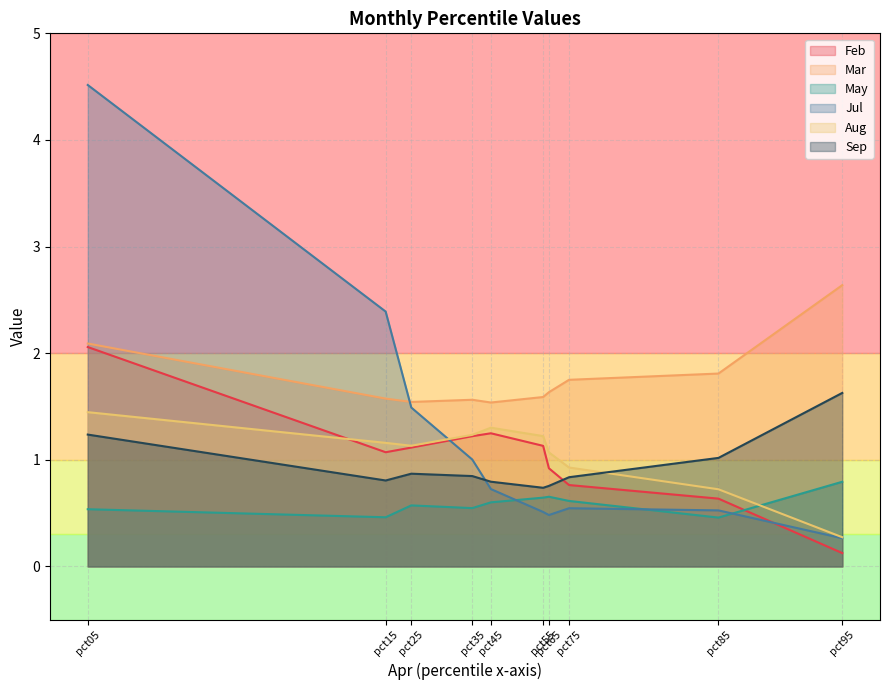

Does the chart display data point markers on the line(s)?

No